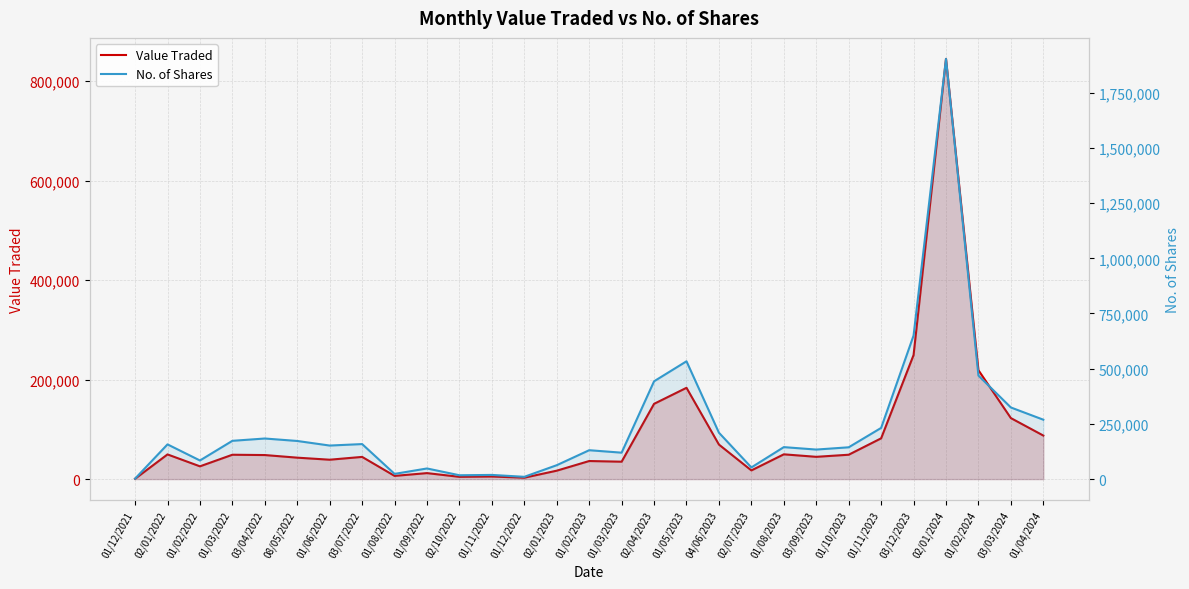

Reading right to left, list all the values displayed in this chart.

Value Traded: 01/04/2024=87504	03/03/2024=122593	01/02/2024=218830	02/01/2024=844609	03/12/2023=249317	01/11/2023=81909	01/10/2023=48946	03/09/2023=44740	01/08/2023=49764	02/07/2023=17420	04/06/2023=69348	01/05/2023=183471	02/04/2023=151257	01/03/2023=34955	01/02/2023=36289	02/01/2023=16890	01/12/2022=2786	01/11/2022=5166	02/10/2022=4505	01/09/2022=12005	01/08/2022=6426	03/07/2022=44578	01/06/2022=38936	08/05/2022=43051	03/04/2022=48305	01/03/2022=48922	01/02/2022=25630	02/01/2022=49585	01/12/2021=637
No. of Shares: 01/04/2024=268985	03/03/2024=324329	01/02/2024=468792	02/01/2024=1903152	03/12/2023=650089	01/11/2023=231723	01/10/2023=143970	03/09/2023=133693	01/08/2023=144732	02/07/2023=52731	04/06/2023=209999	01/05/2023=533514	02/04/2023=442942	01/03/2023=119617	01/02/2023=130740	02/01/2023=62892	01/12/2022=10240	01/11/2022=18835	02/10/2022=17331	01/09/2022=48063	01/08/2022=23527	03/07/2022=158534	01/06/2022=151859	08/05/2022=172605	03/04/2022=183765	01/03/2022=173292	01/02/2022=84233	02/01/2022=157152	01/12/2021=2010